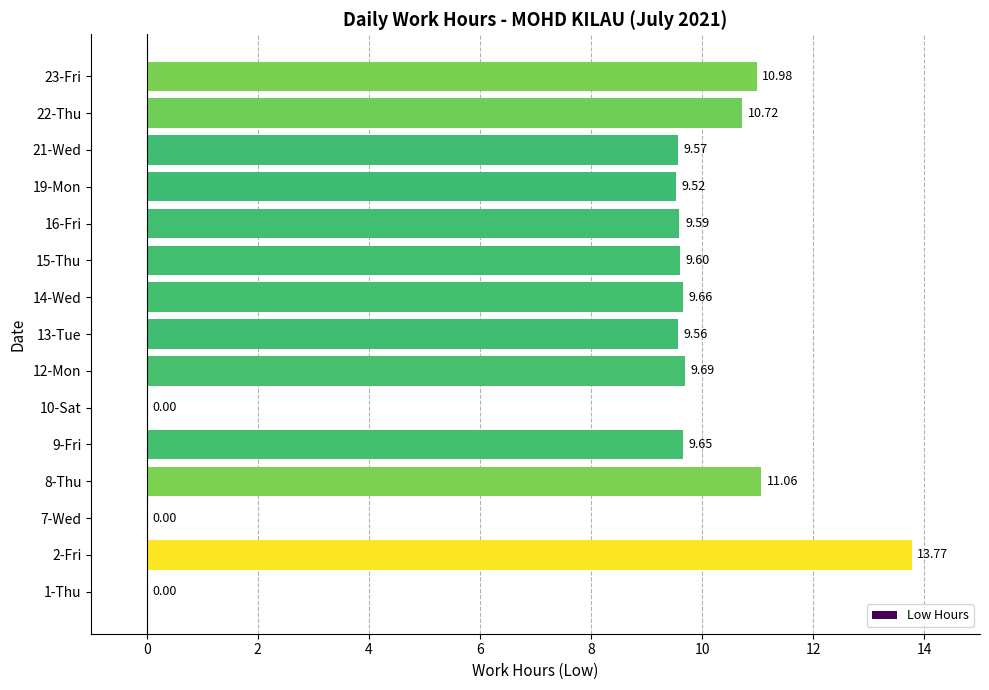

Between 8-Thu and 1-Thu, which is larger?

8-Thu